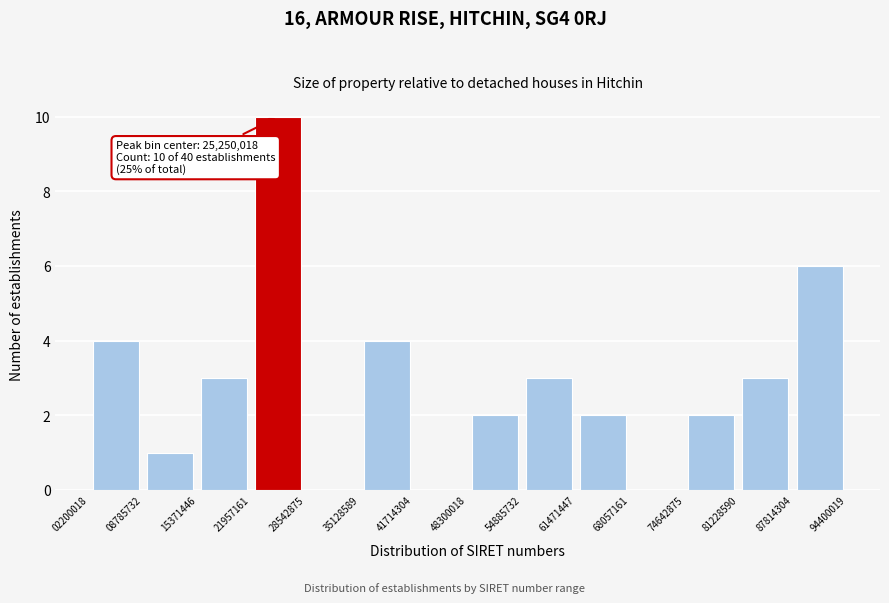

Which range on the x-axis has the tallest bar?

21957161 to 28542875